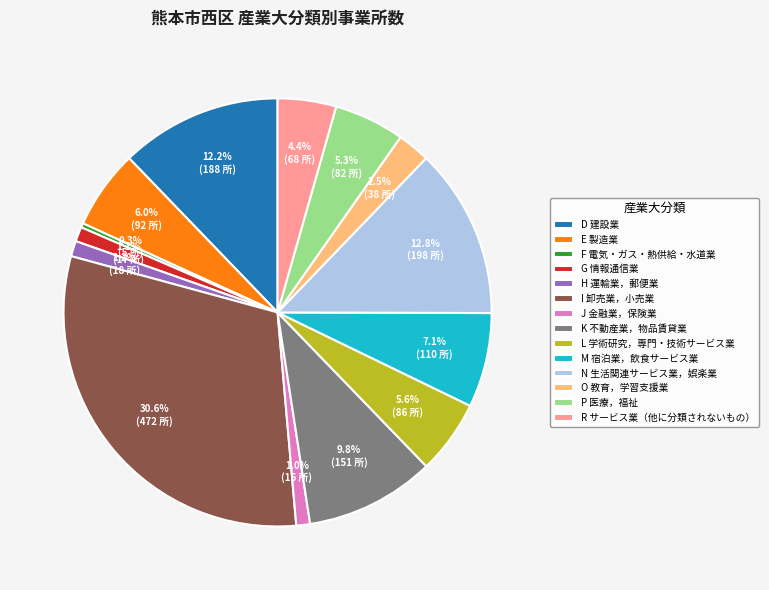

What percentage is NOT represented by D 建設業?

87.8%